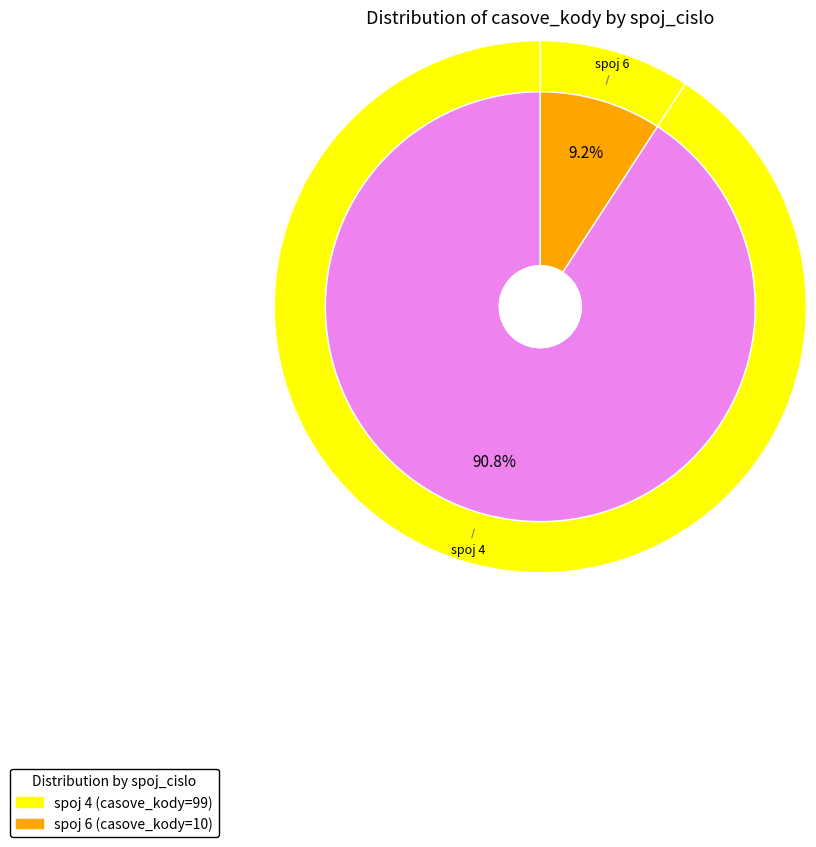

Which category has the smallest portion of the pie?

6